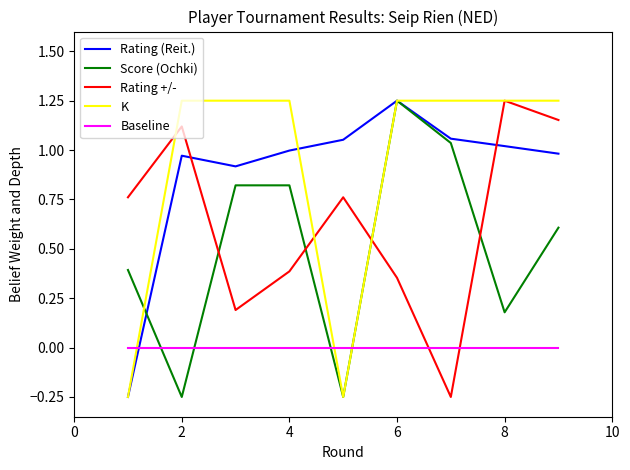

How many negative values does the Rating (Reit.) series have?

1